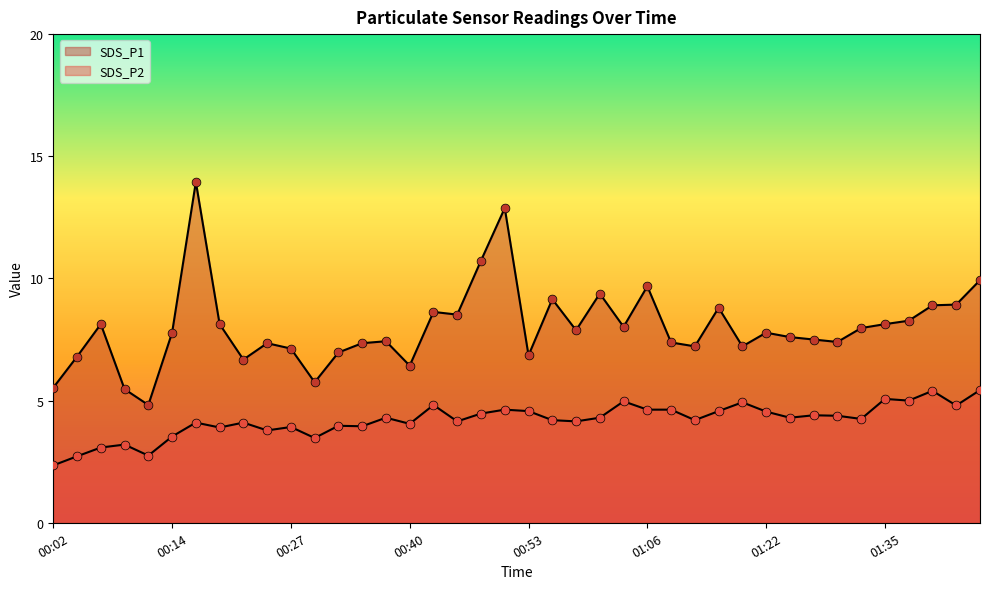

What is the total value across all series at 00:07?

11.2